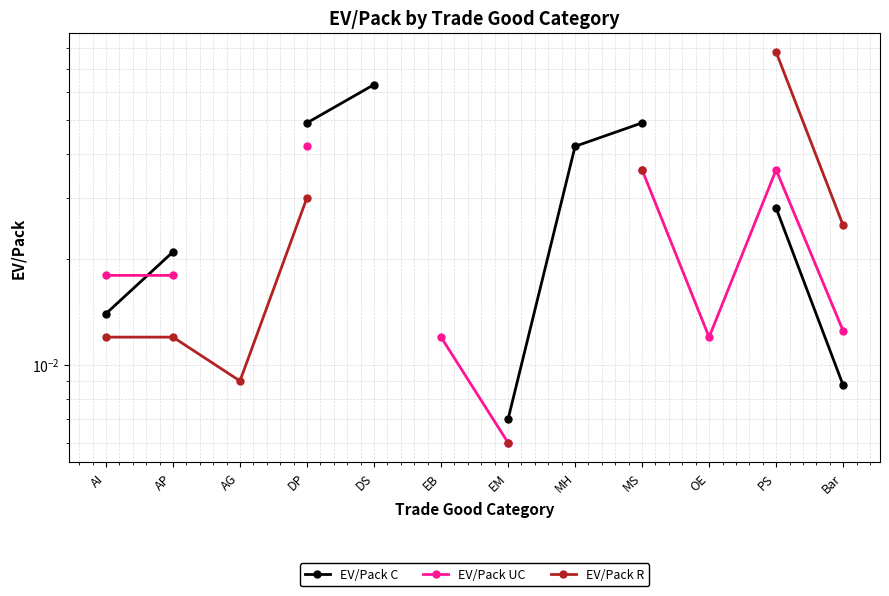

Which has a higher value, MH or AG?

AG